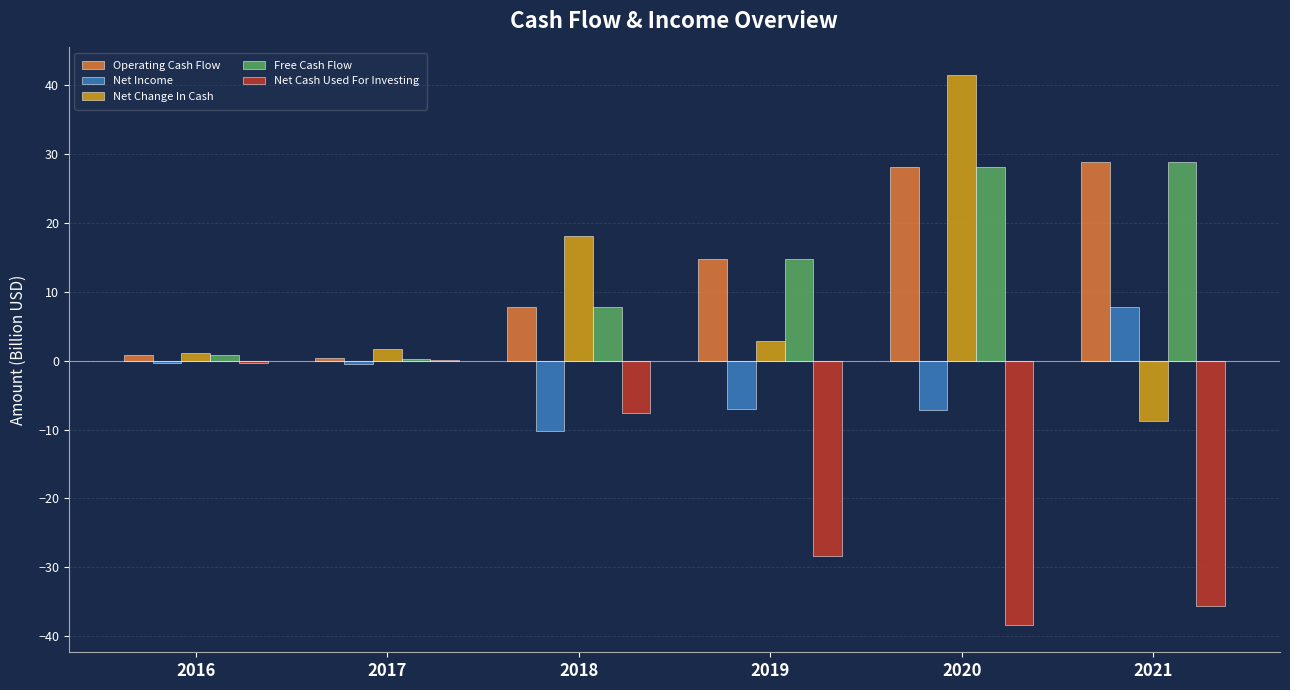

How many series are shown in this chart?

5